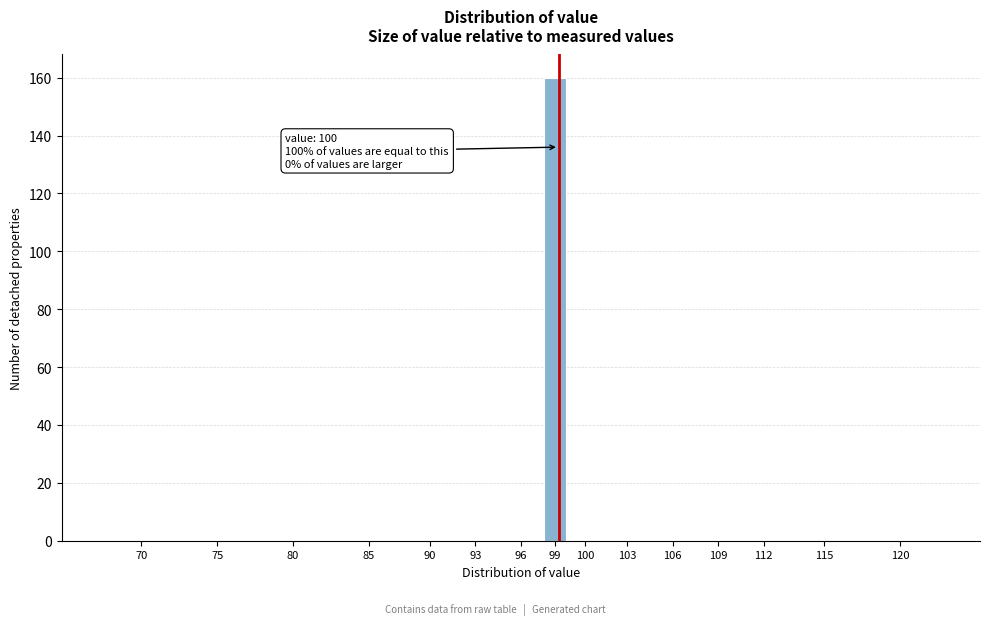

Reading left to right, extract all data points from this chart.

70=0	75=0	80=0	85=0	90=0	93=0	96=0	99=160	100=0	103=0	106=0	109=0	112=0	115=0	120=0